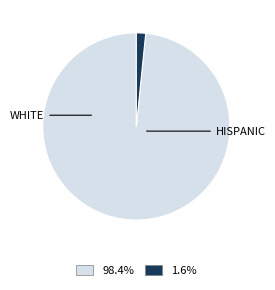

Count the number of slices in the pie.

2